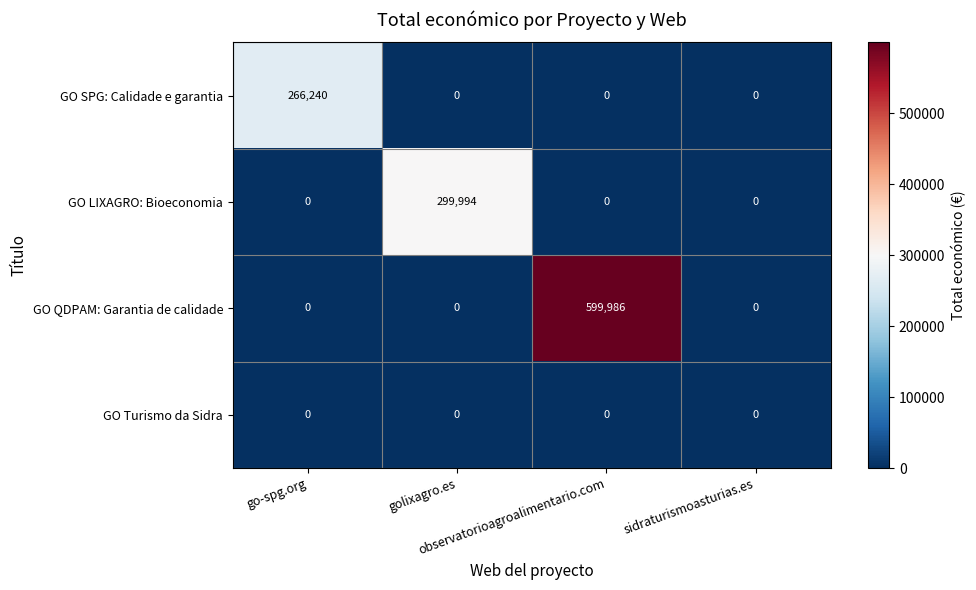

What is the maximum value for GO QDPAM: Garantia de calidade?

599986